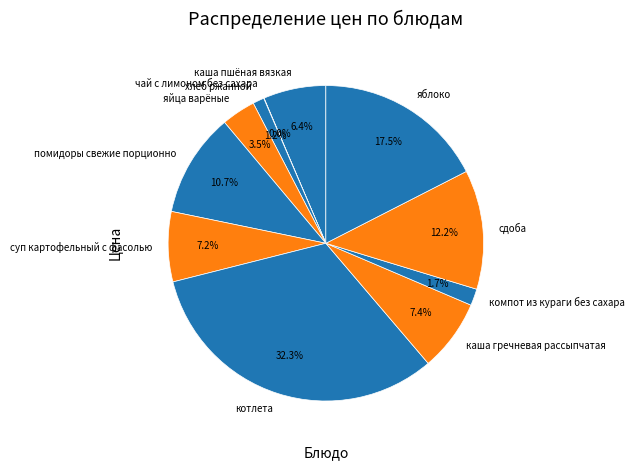

What percentage is the хлеб ржанной slice, to the nearest percent?

1%